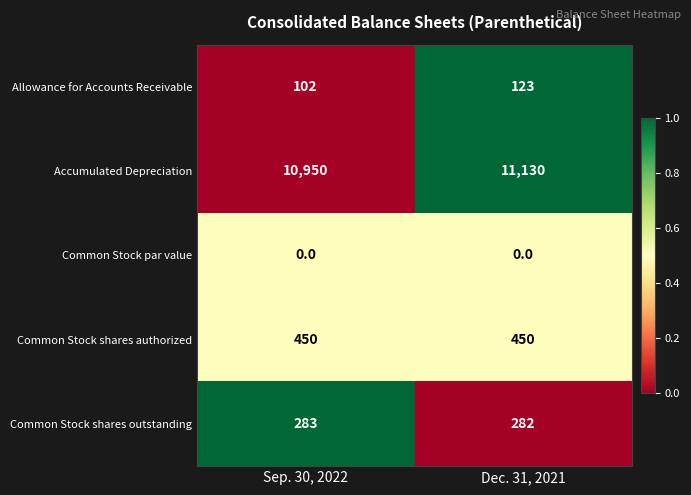

Which category has the highest value across all series?

Dec. 31, 2021